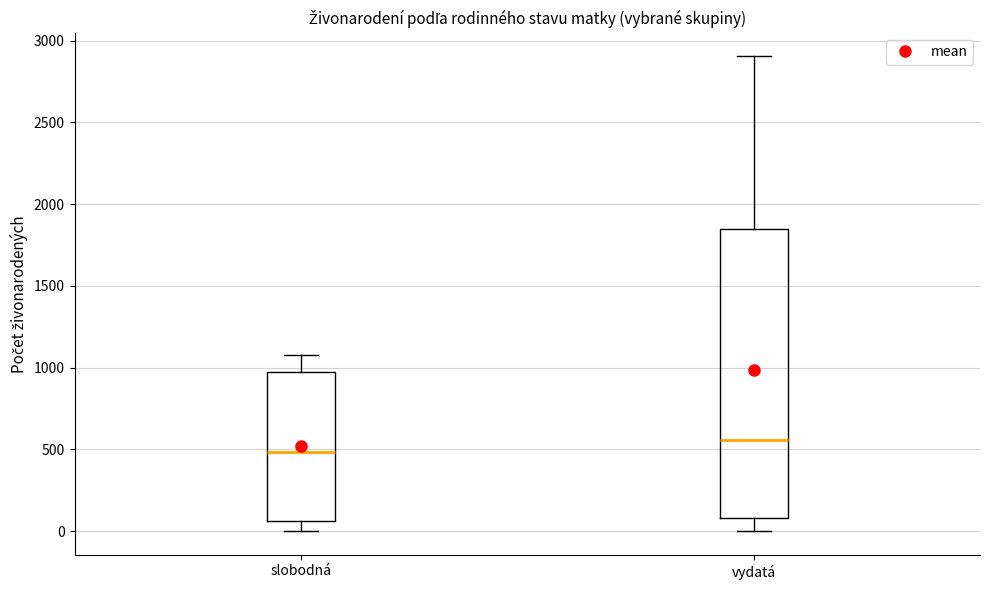

Where does the median line of the box for slobodná sit on the y-axis? The values are not printed on the chart, so give them approximately, as read against the axis.

500